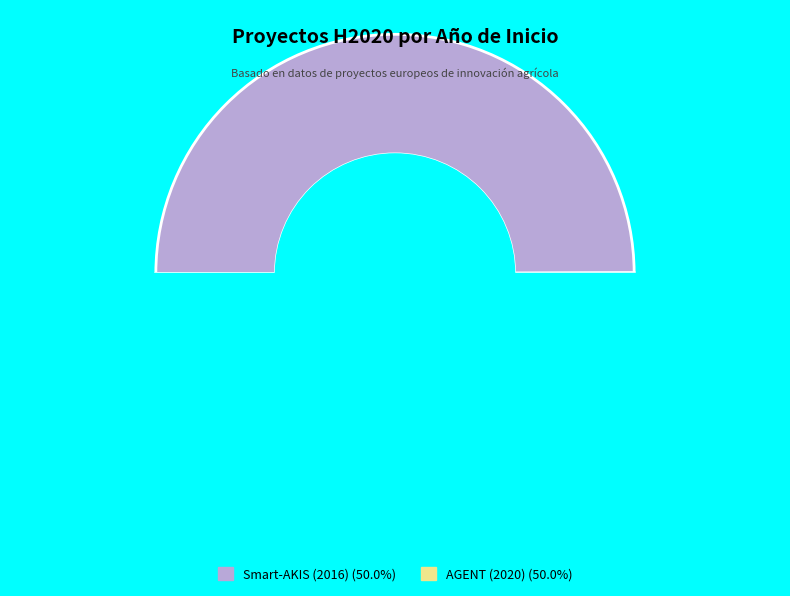

What is the majority slice?

AGENT (2020)